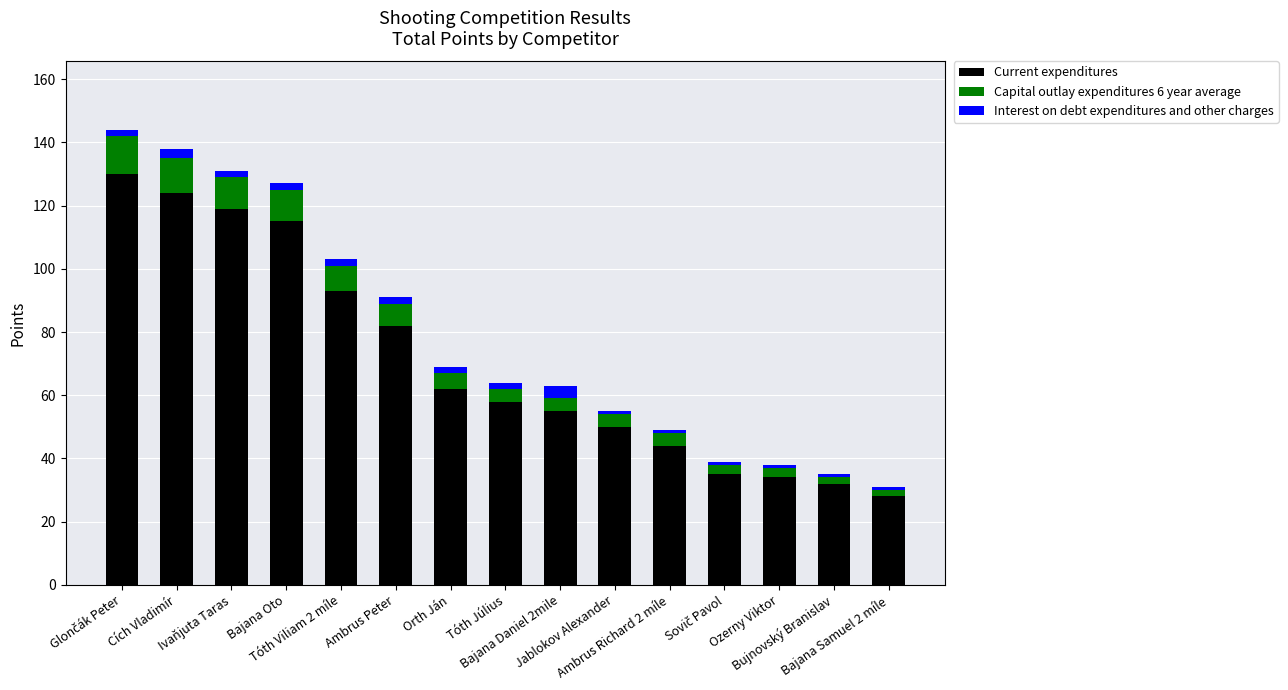

What is the maximum value for Current expenditures?

130